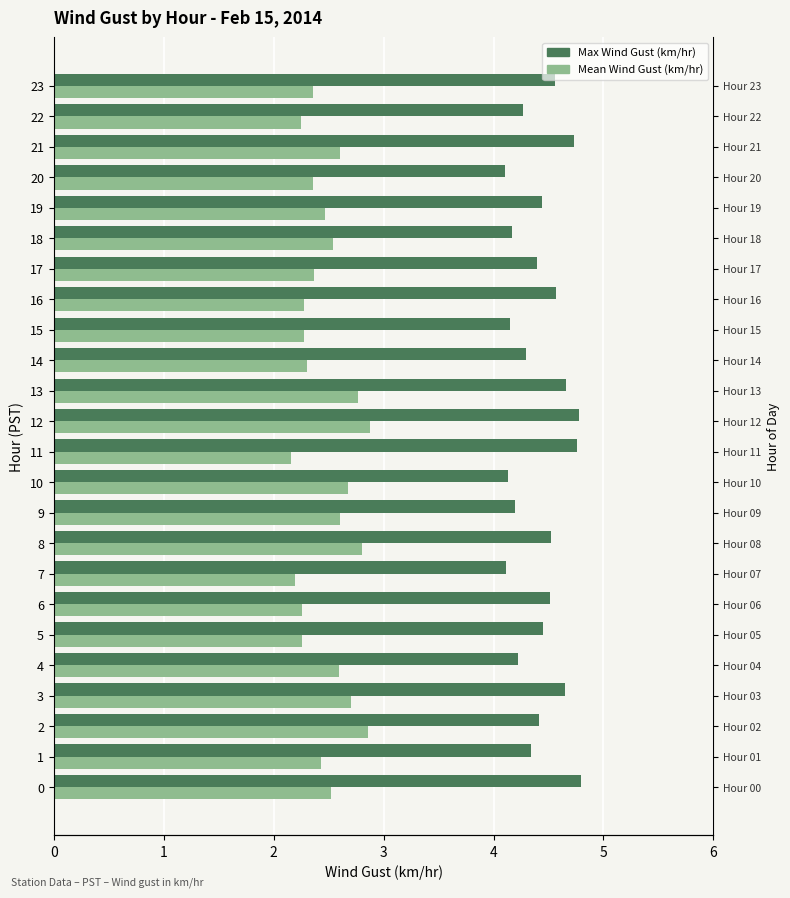

What is the total value across all series at 11?

6.9